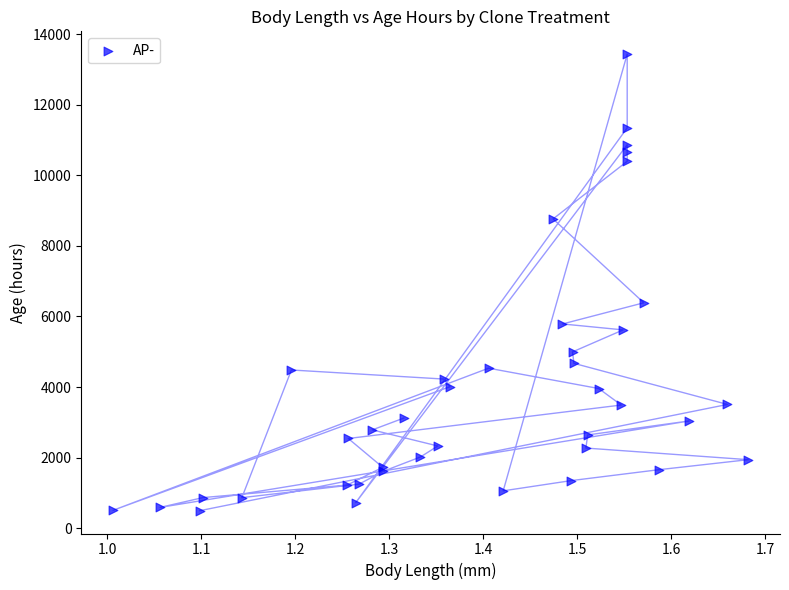

What Y value in the scatter plot is closest to 6963?

6386